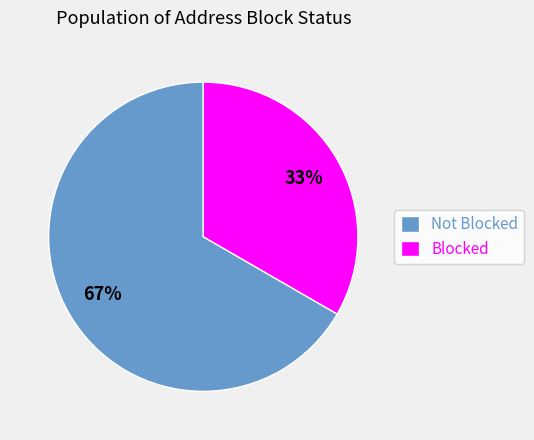

Is it true that Not Blocked is 74% of the pie?

False